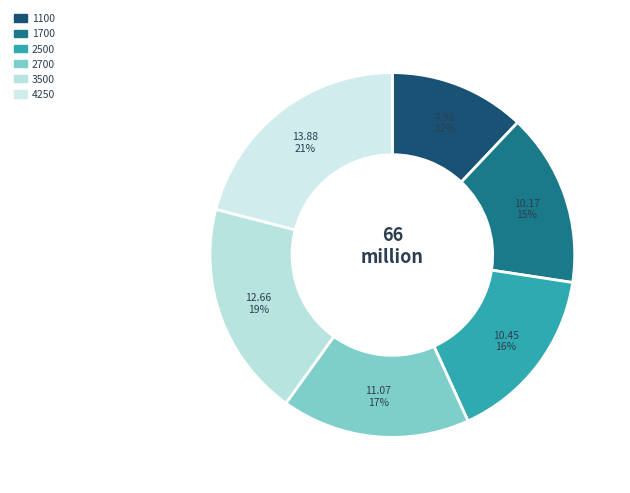

Is the sum of 3500 and 2500 greater than half?

No